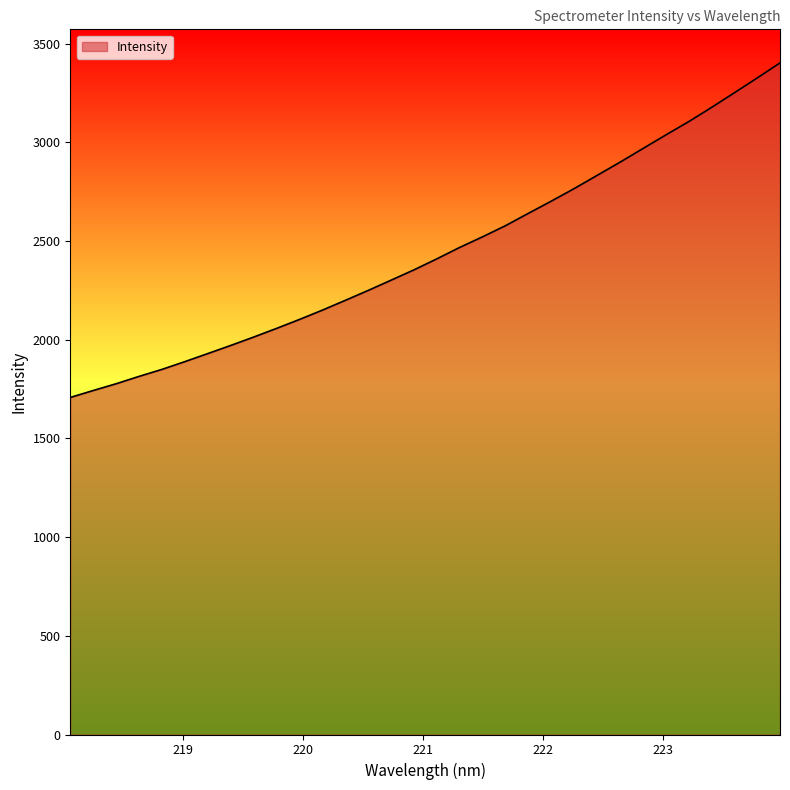

What is the difference between the second highest and second lowest values?

1583.3